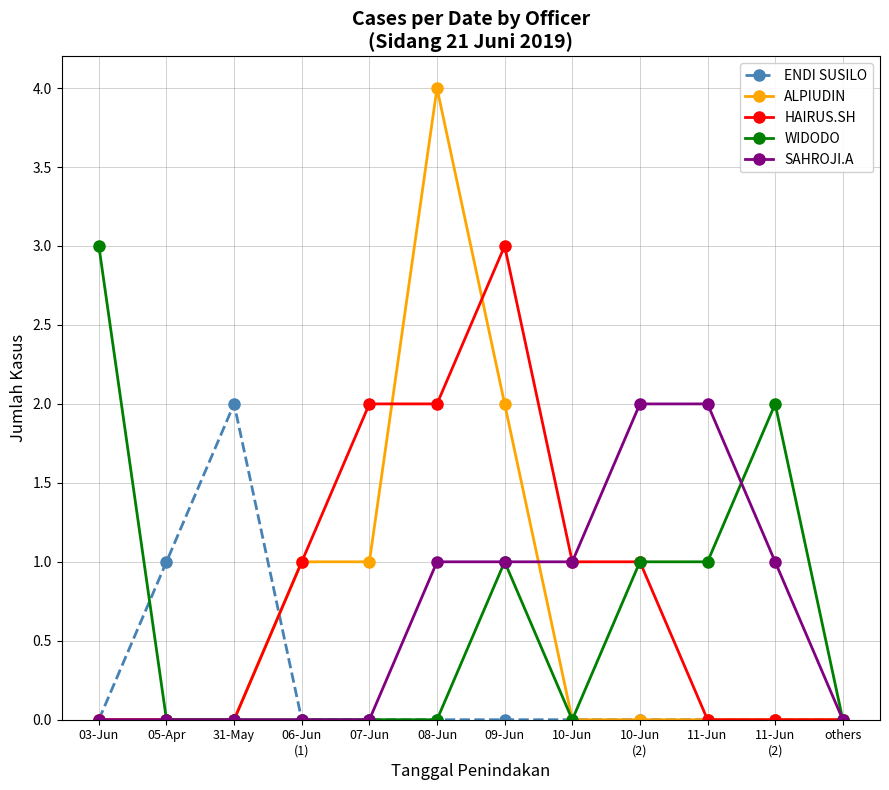

At which category does the chart reach its peak across all series?

08-Jun